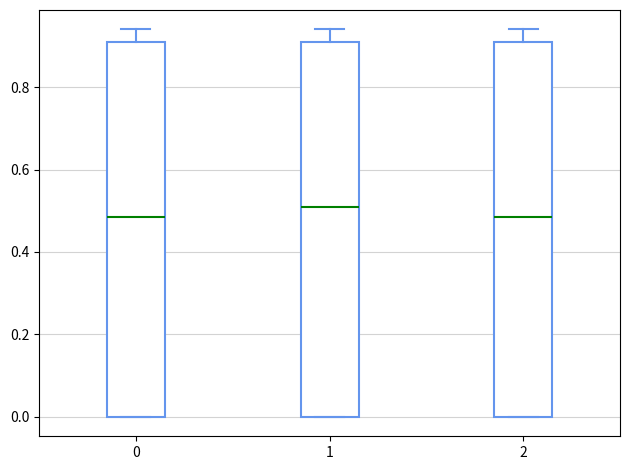

Reading left to right, read every box against the y-axis: the position of its median line, the range the box covers, and the ends of its whiskers. The values are not printed on the chart, so give them approximately, as read against the axis.

0: median 0.48, box 0.00 to 0.92, whiskers 0.00 to 0.94
1: median 0.52, box 0.00 to 0.92, whiskers 0.00 to 0.94
2: median 0.48, box 0.00 to 0.92, whiskers 0.00 to 0.94